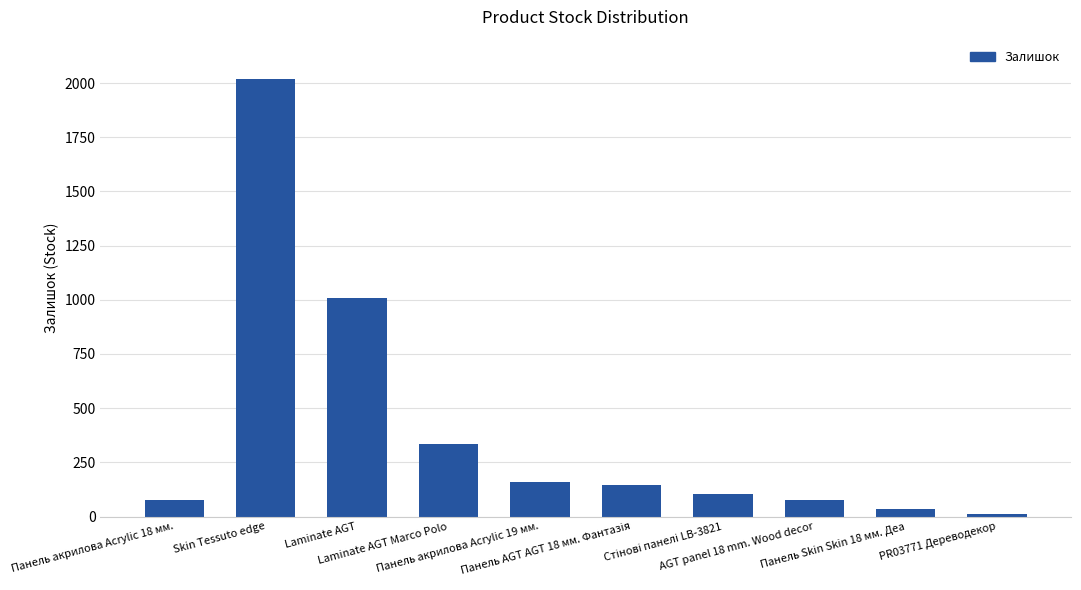

What is the difference between the maximum and minimum values?

2005